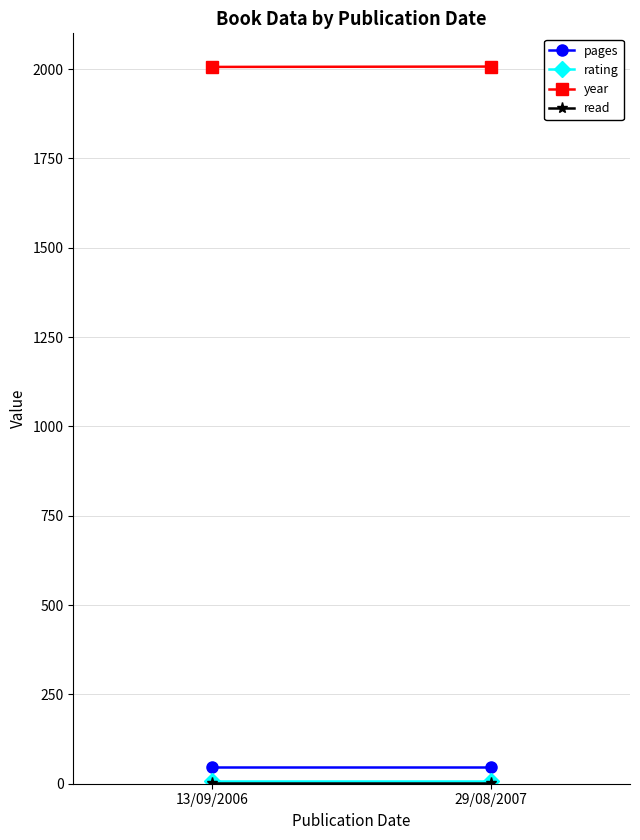

Where is read nearest to the value 1?

13/09/2006